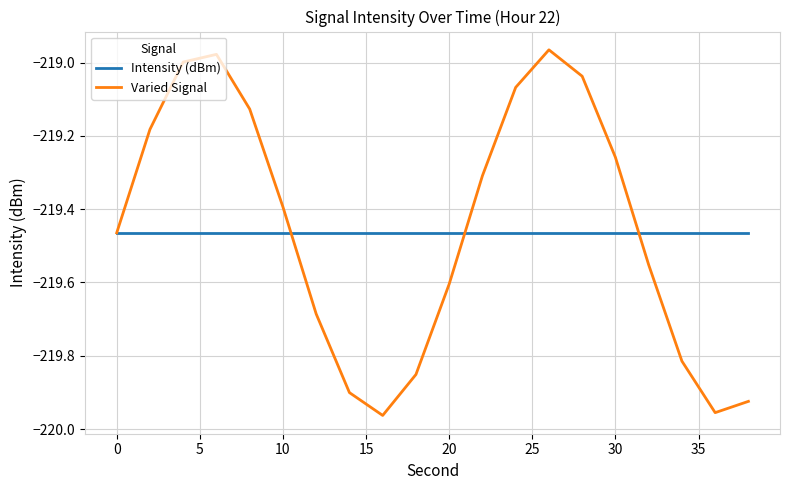

Count the number of data series in this chart.

2